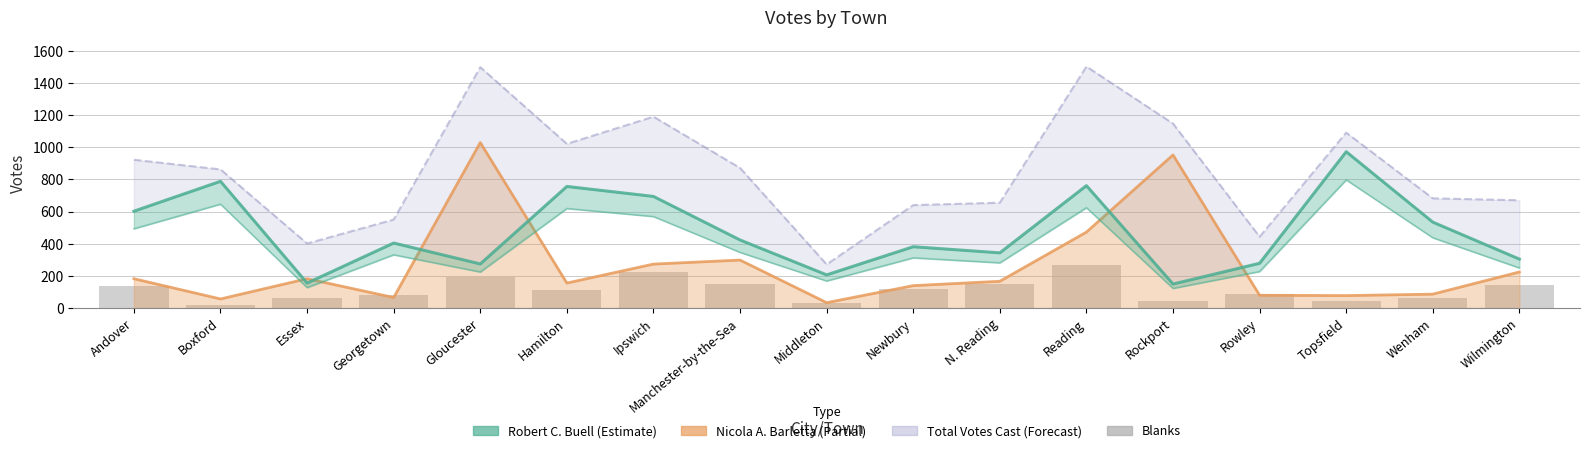

Reading left to right, list all the values displayed in this chart.

Andover=138	Boxford=18	Essex=64	Georgetown=81	Gloucester=195	Hamilton=110	Ipswich=223	Manchester-by-the-Sea=150	Middleton=31	Newbury=120	N. Reading=146	Reading=269	Rockport=46	Rowley=85	Topsfield=42	Wenham=62	Wilmington=142